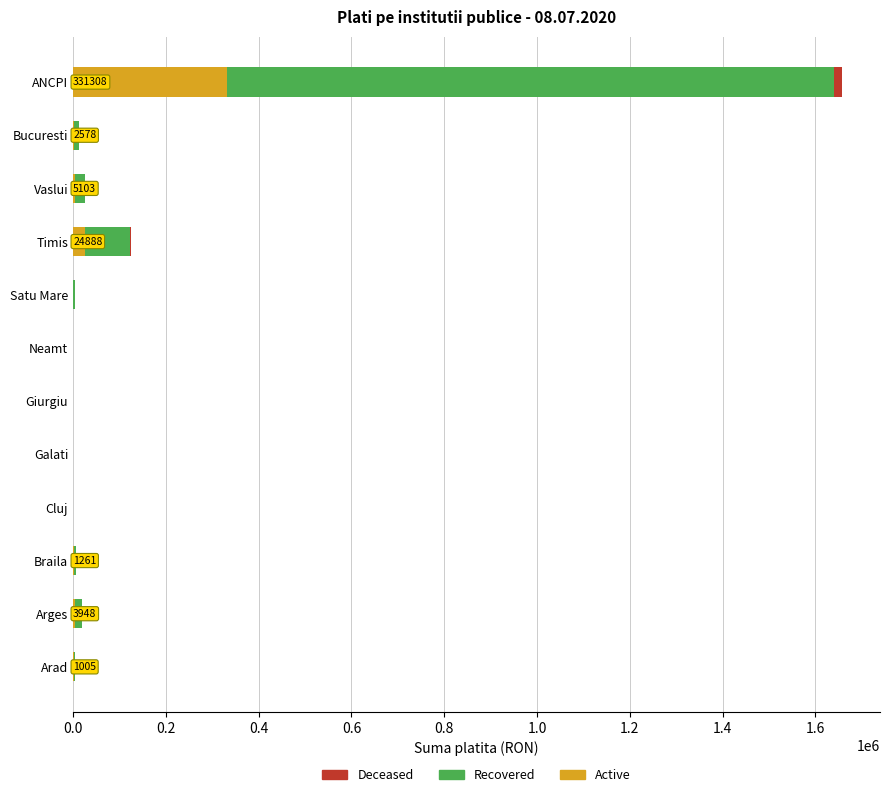

Which category has the highest value in the Active series?

ANCPI